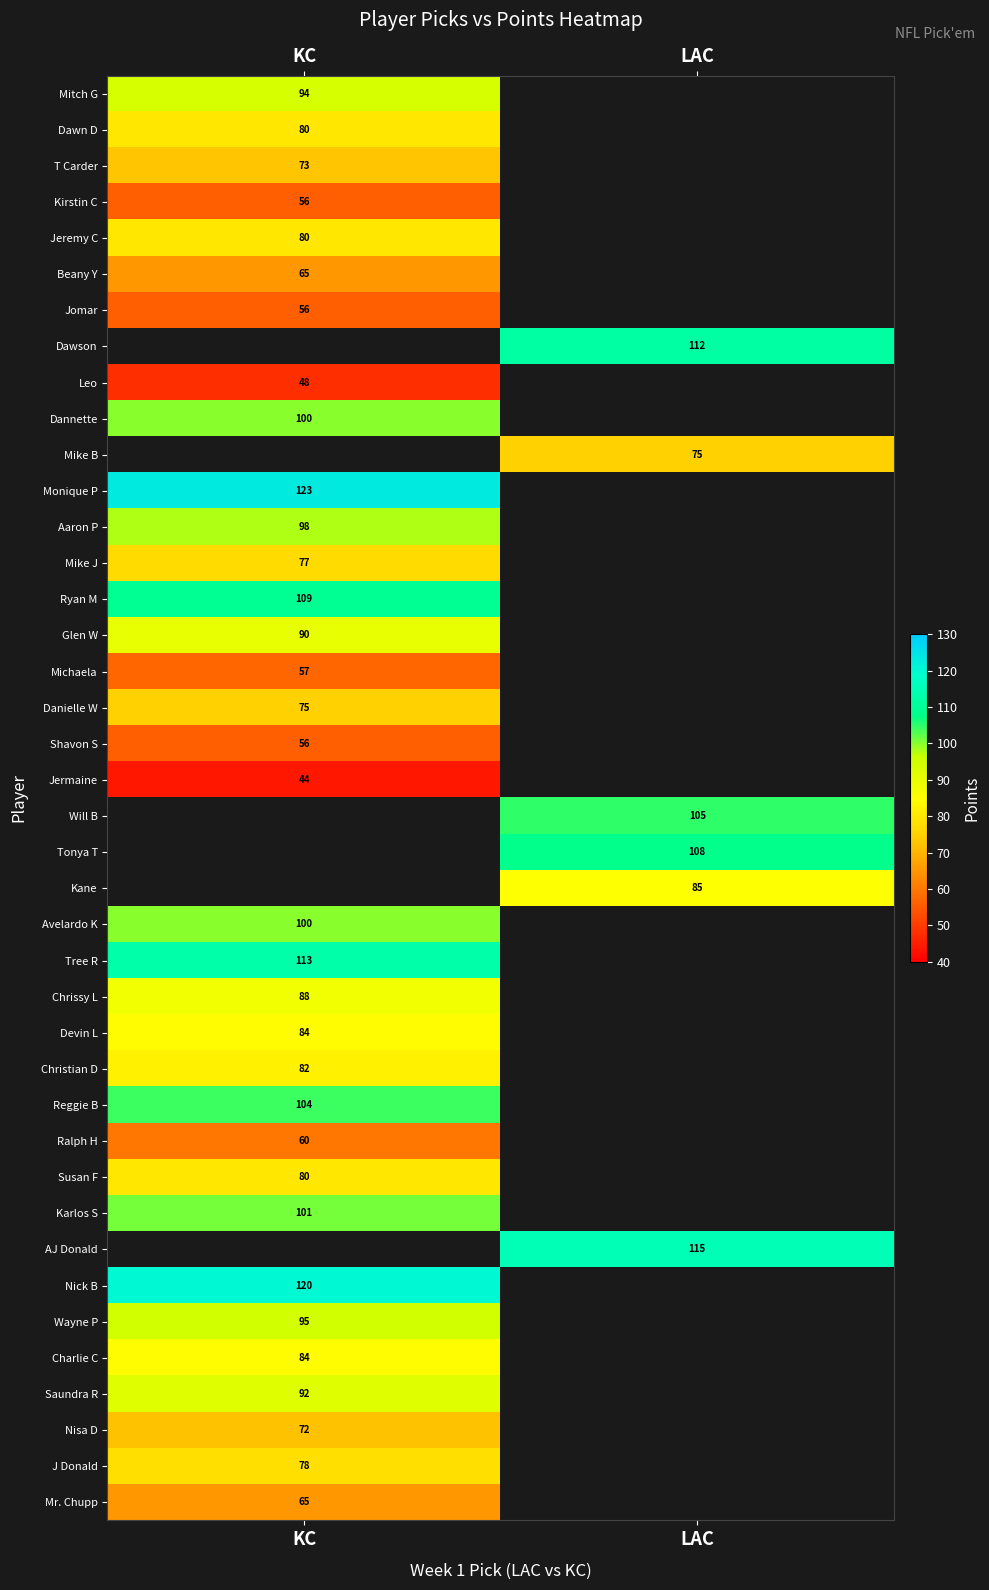

The Reggie B series shows 104 at KC. True or false?

True